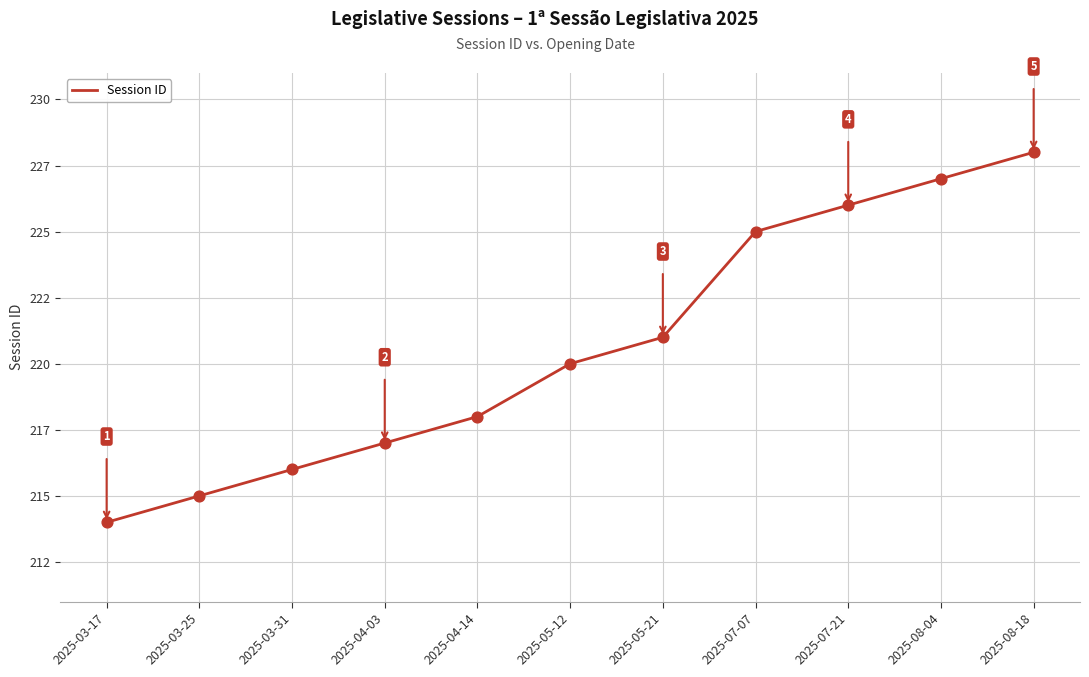

What is the change in value from 2025-03-25 to 2025-04-03?

+2